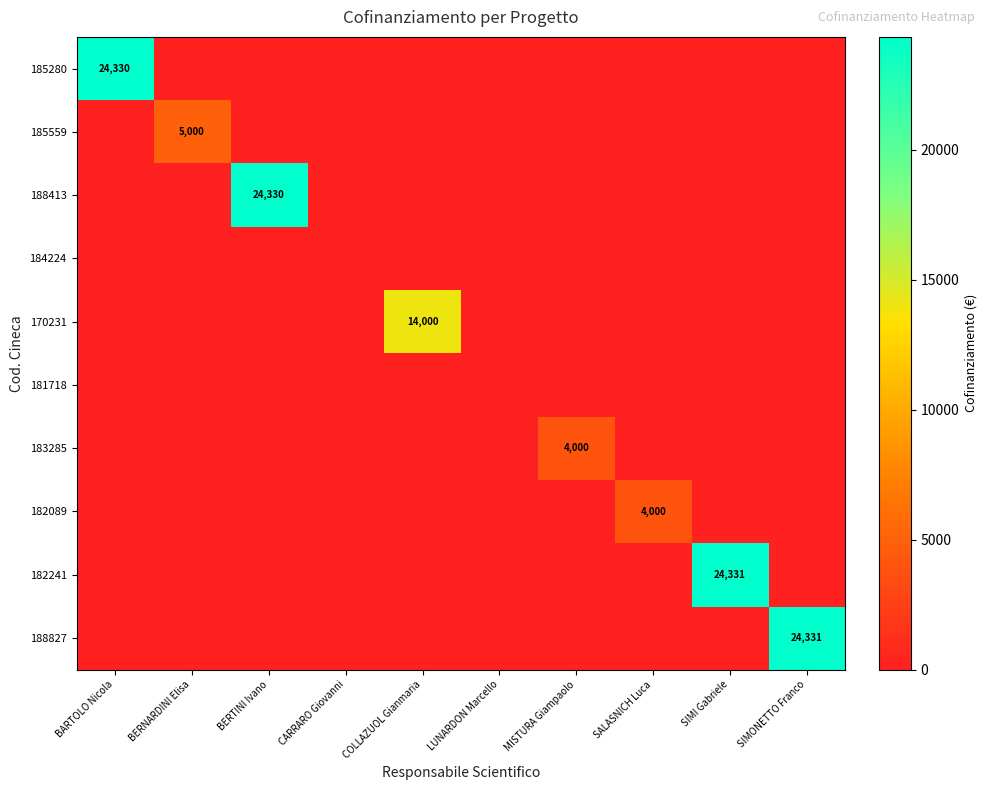

True or false: 188827 has a value of 24331 at SIMONETTO Franco.

True